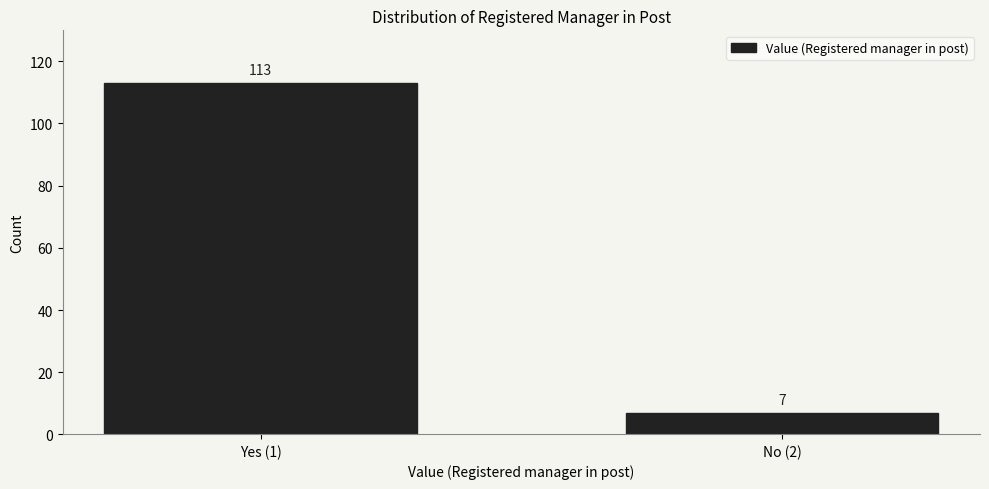

Reading left to right, what are all the values shown in this chart?

Yes (1)=113	No (2)=7